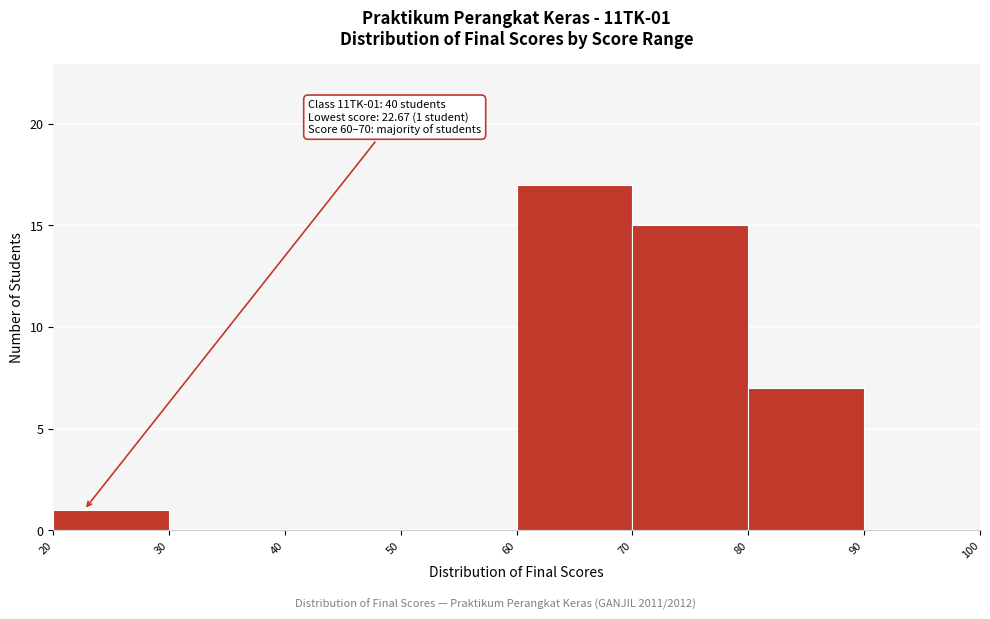

Which range on the x-axis has the tallest bar?

60 to 70